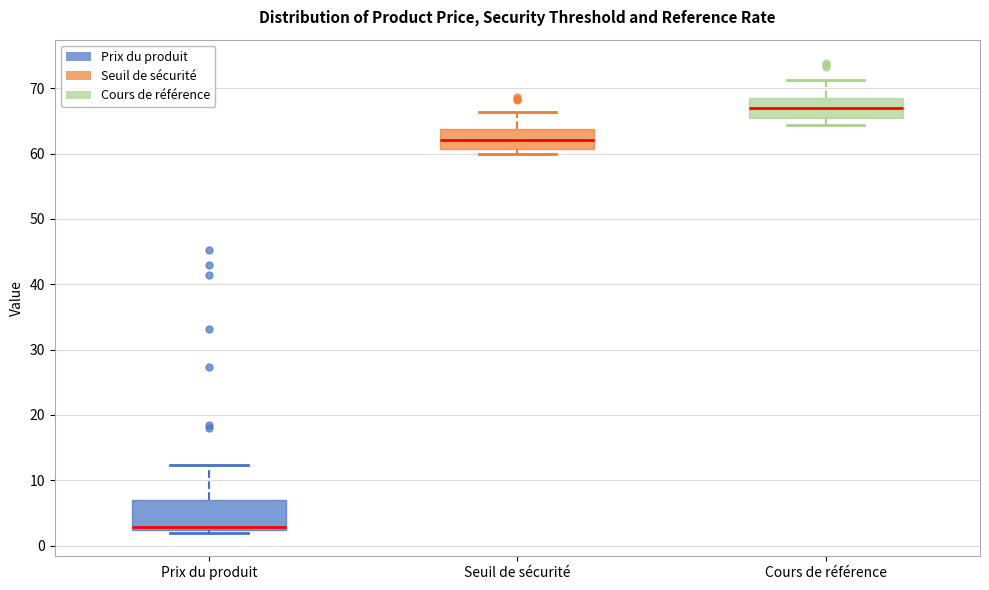

Reading left to right, transcribe this box plot: for each box, give where its median line is, the range the box spans, and where its two whiskers end, as read against the y-axis. The values are not printed on the chart, so give them approximately, as read against the axis.

Prix du produit: median 3, box 2 to 7, whiskers 2 (just below the box's lower edge) to 12
Seuil de sécurité: median 62, box 61 to 64, whiskers 60 to 66
Cours de référence: median 67, box 65 to 68, whiskers 64 to 71